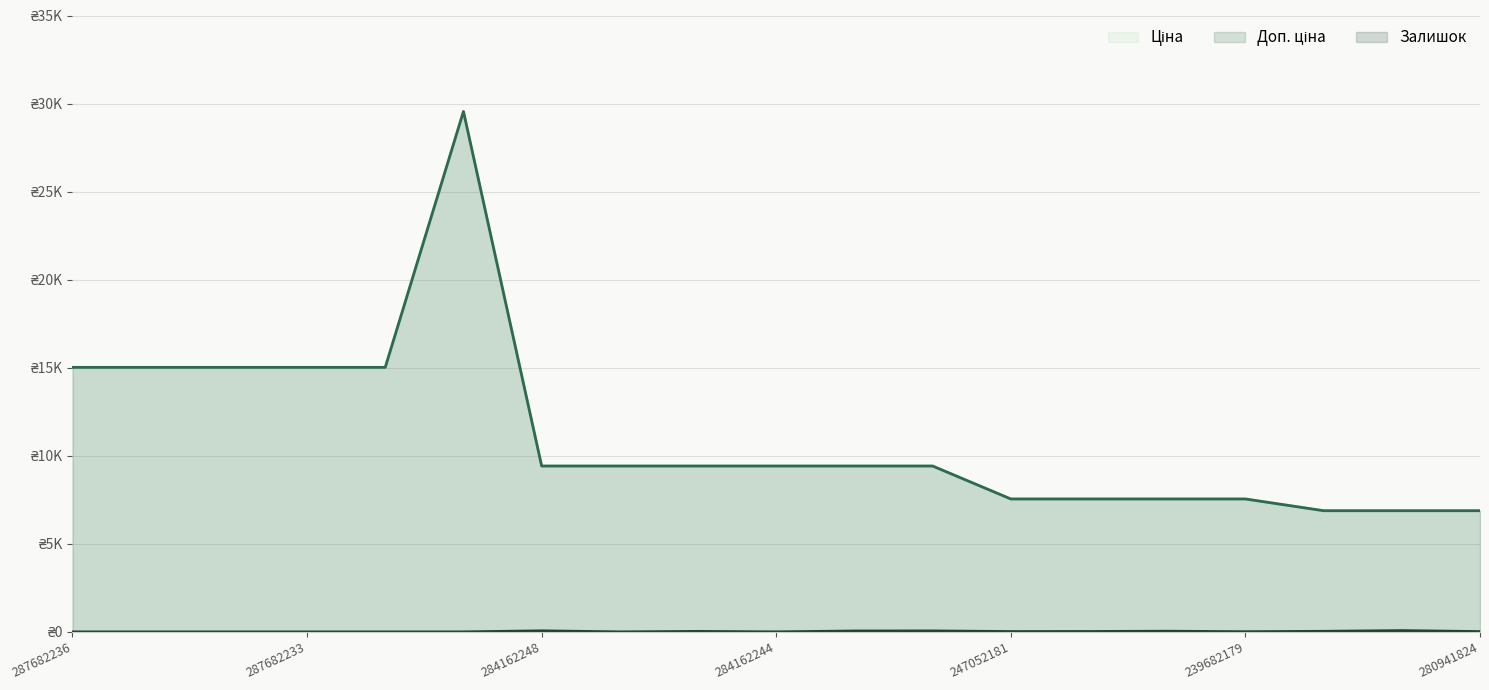

What is the value of the Ціна point at the 7th from the left?

9416.9